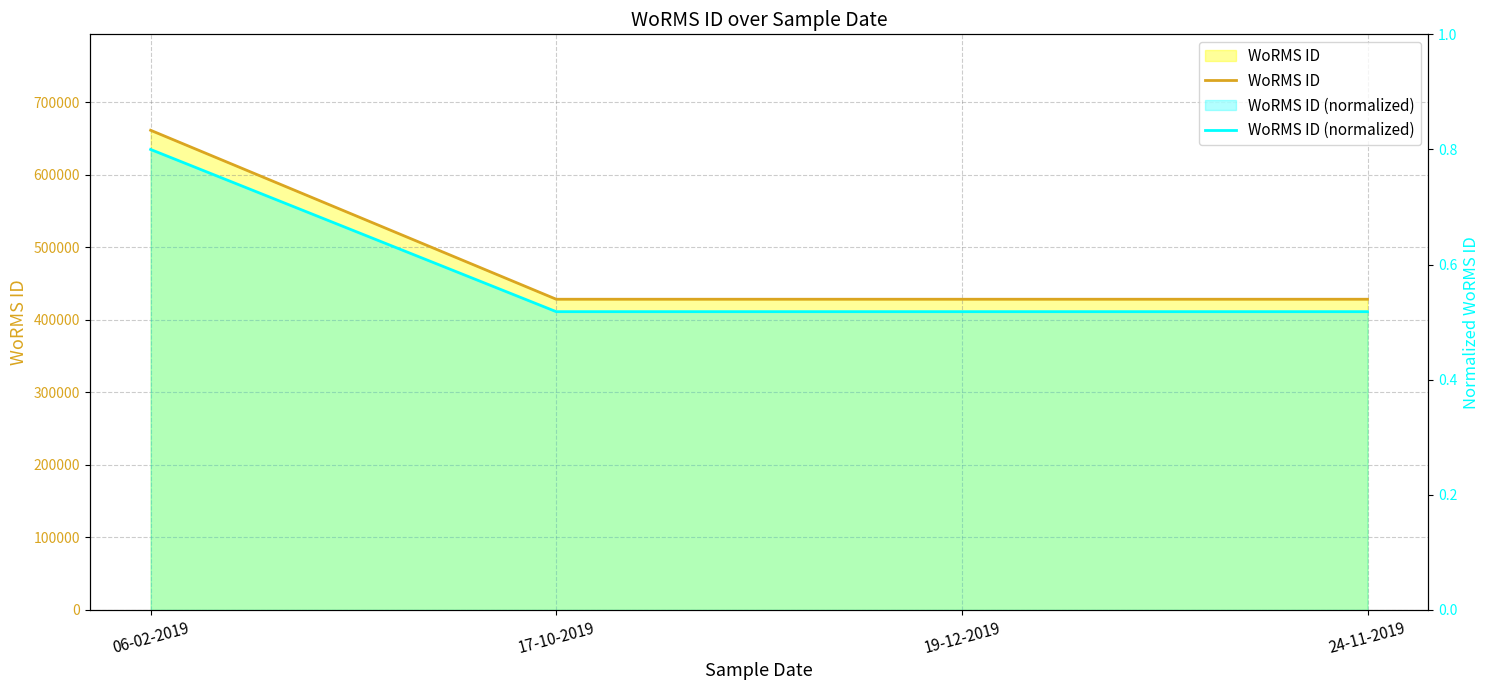

The WoRMS ID series shows 281978.4 at 19-12-2019. True or false?

False